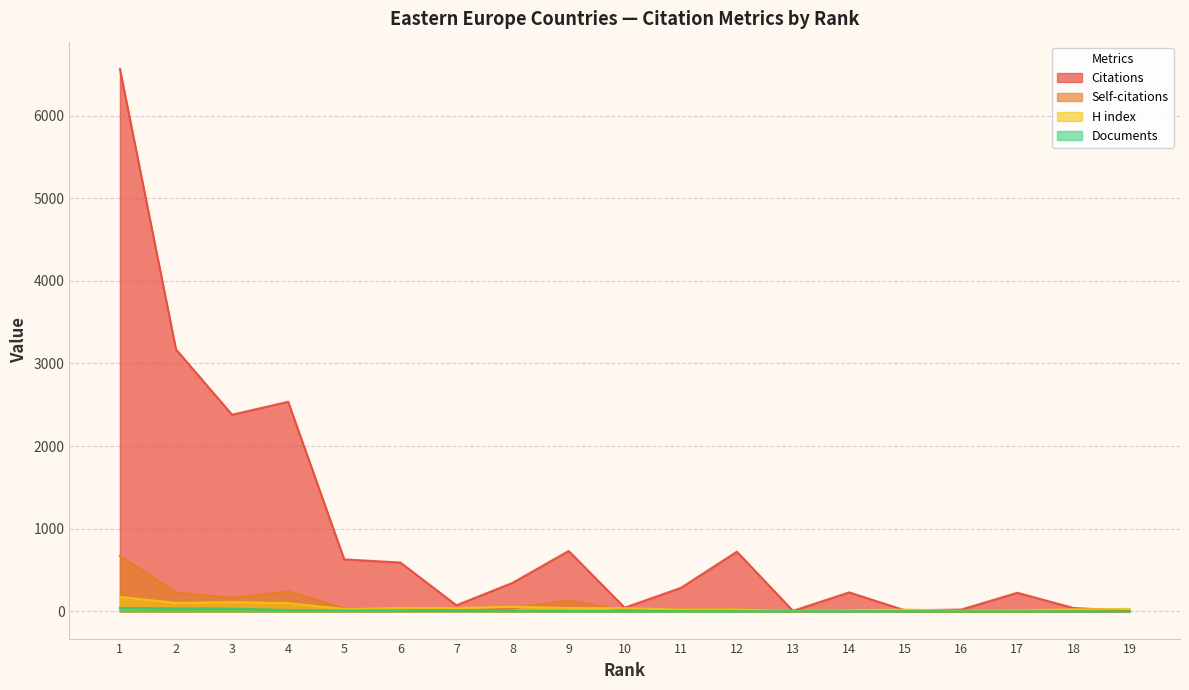

Does the chart have visible grid lines?

Yes